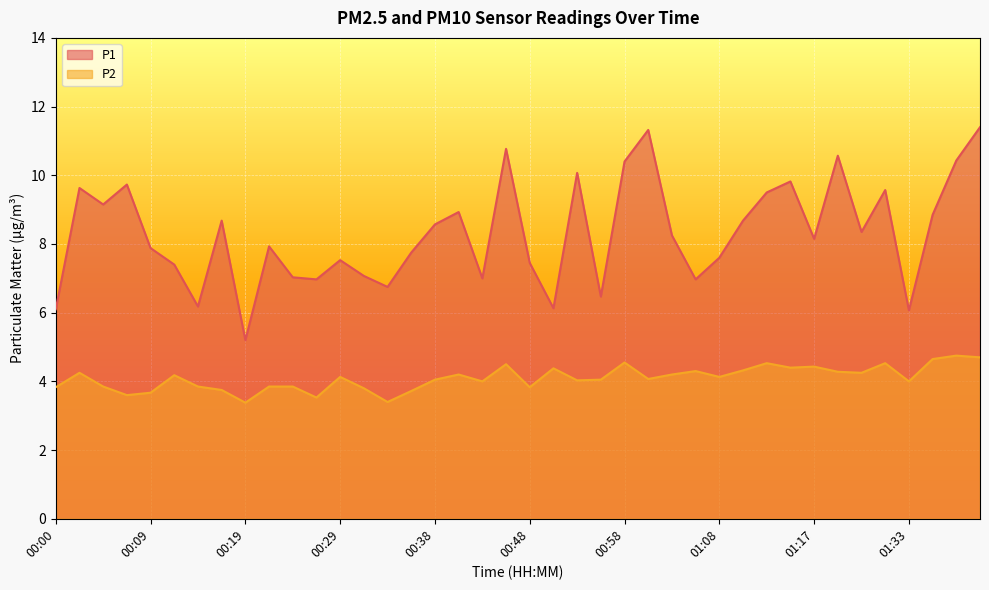

What is the label of the 37th point from the left?

01:33